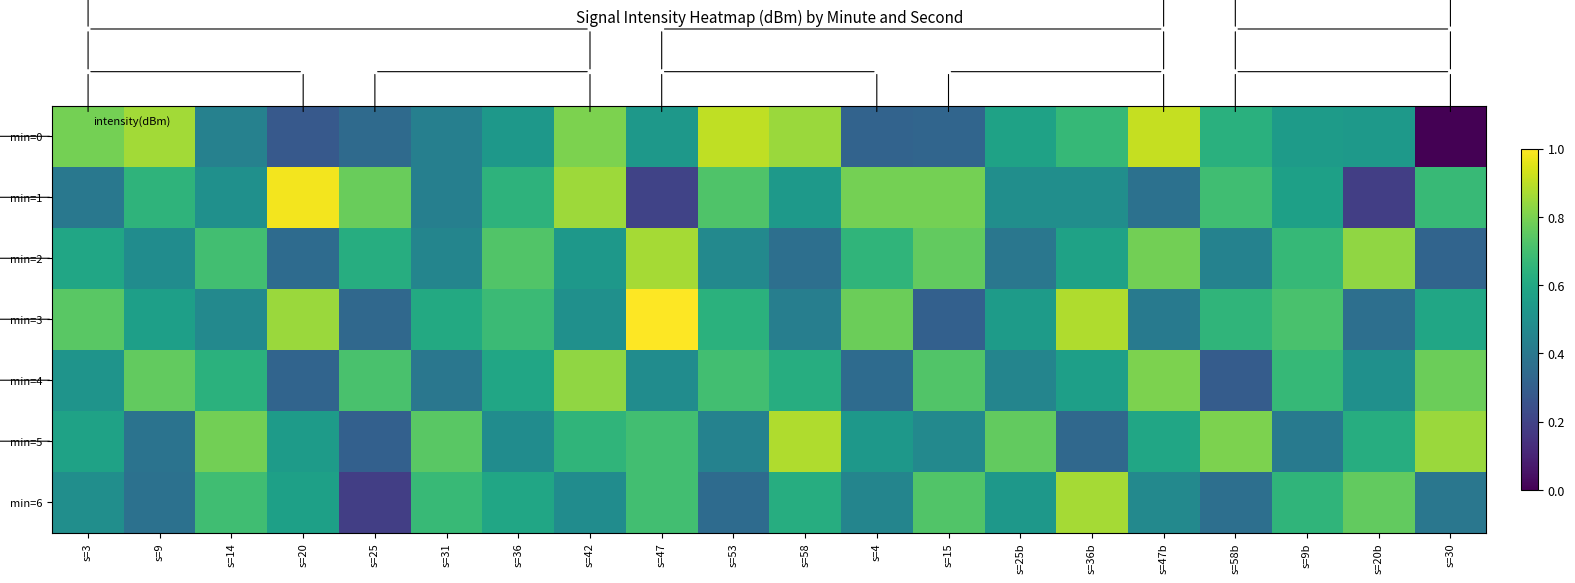

At which category is the sum across all series the highest?

s=42